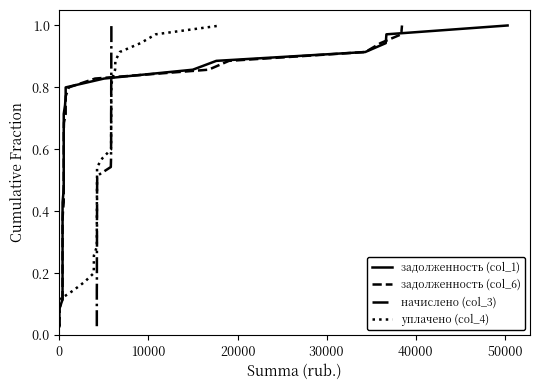

True or false: задолженность (col_1) and задолженность (col_6) intersect in this chart.

False